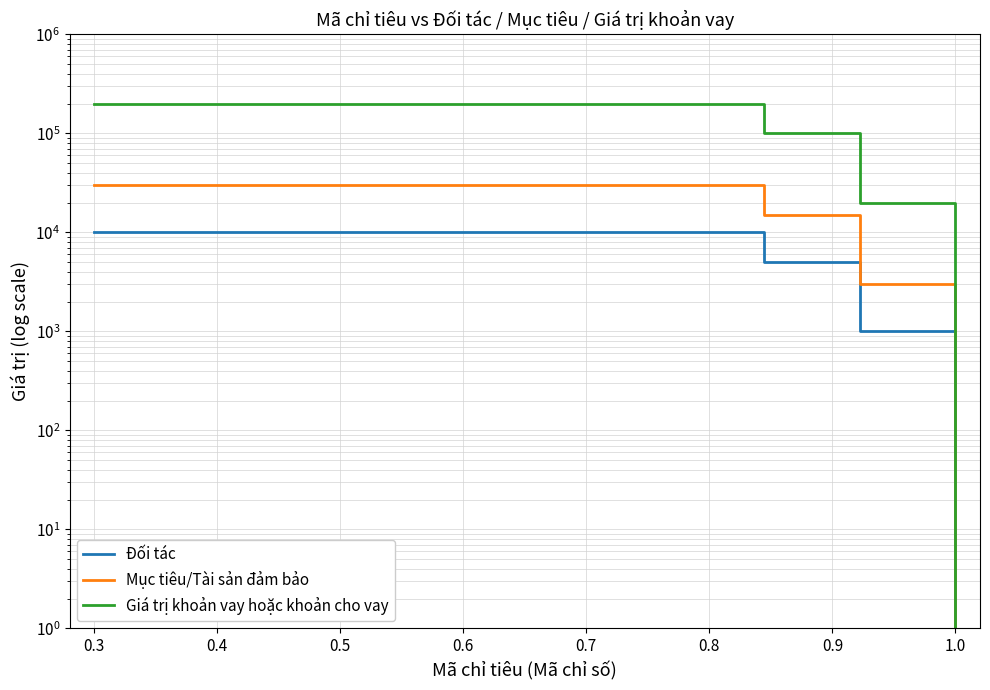

What is the sum of the Giá trị khoản vay hoặc khoản cho vay values at 0.9 and 0.8?

300000